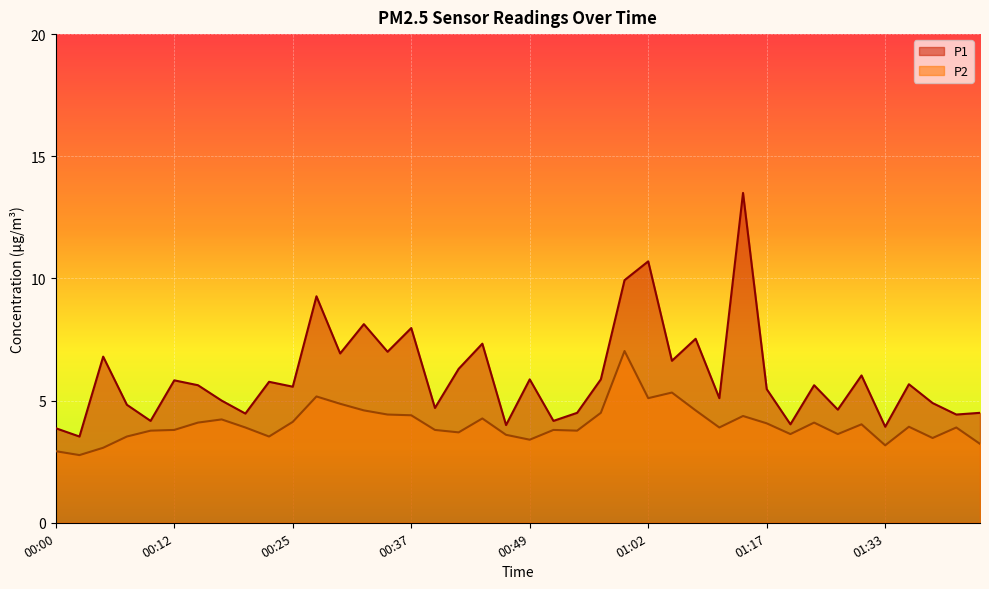

How many data points in P1 are above 5?

24